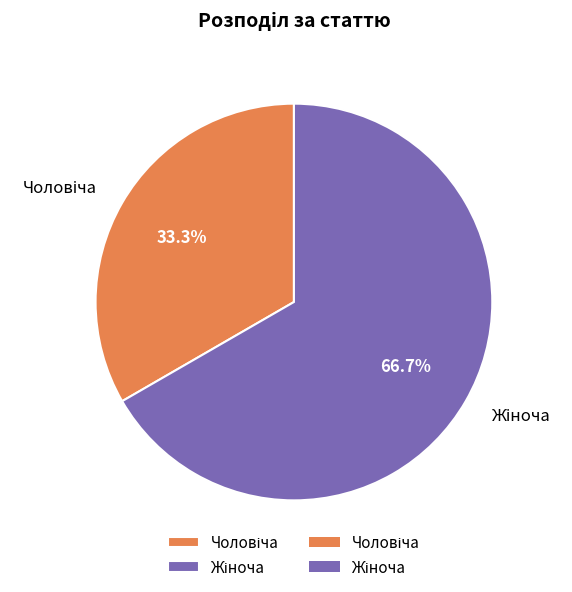

Count the number of slices in the pie.

2